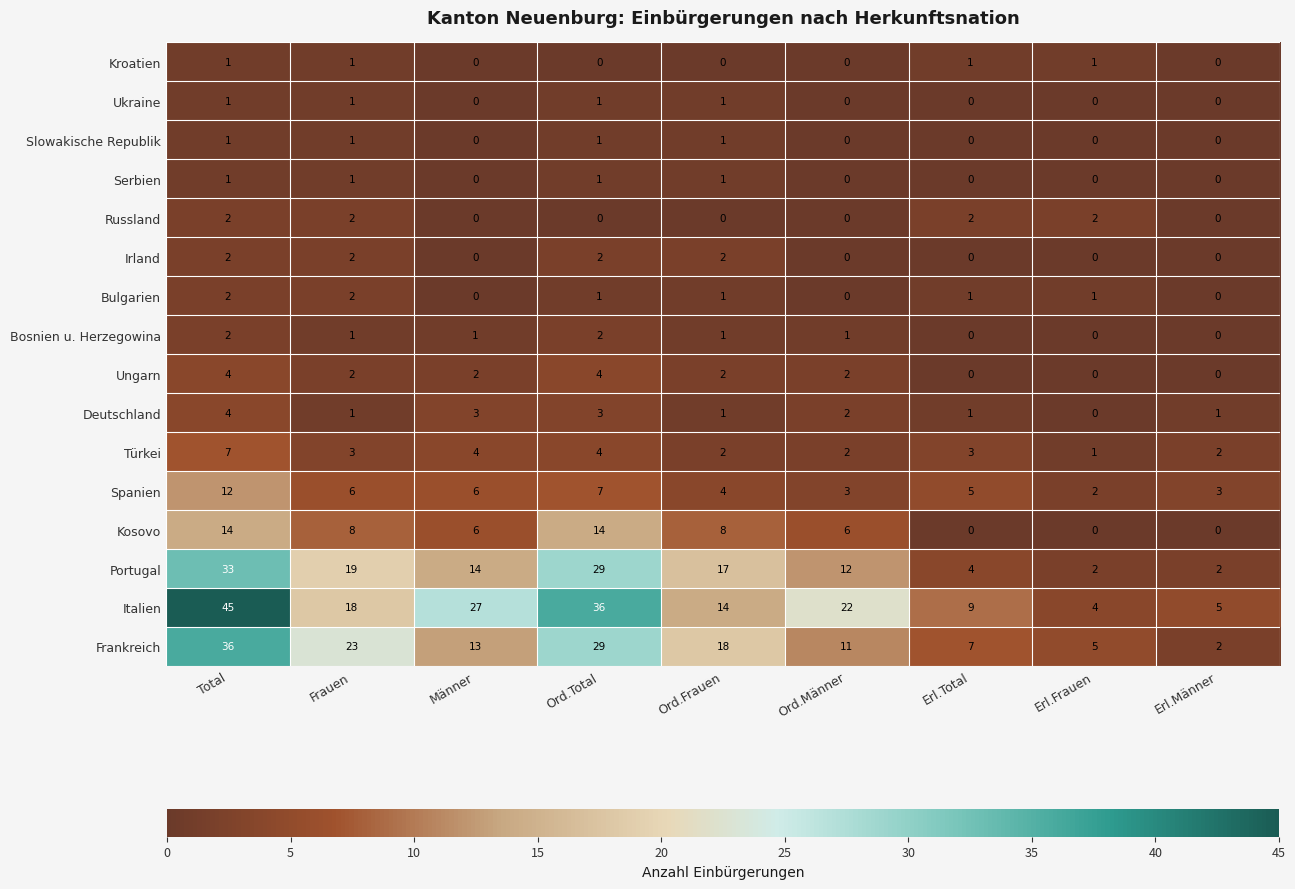

At which category does the chart reach its peak across all series?

Total